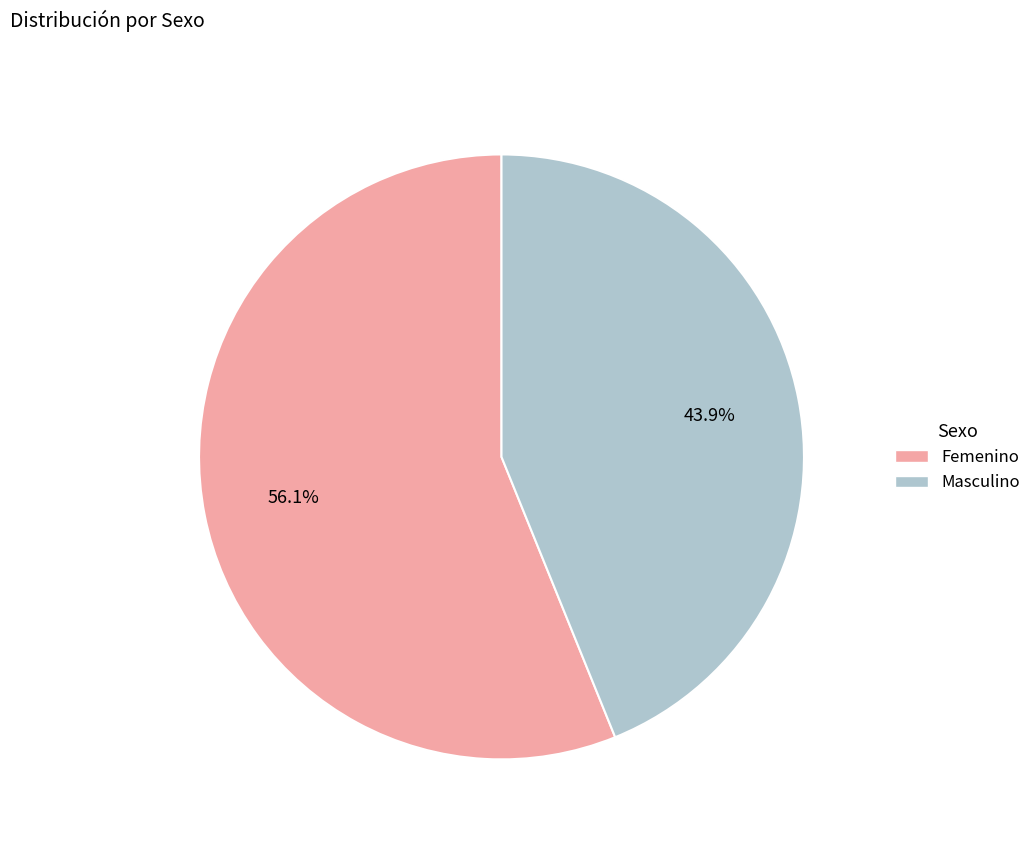

To the nearest percent, what is the average slice percentage?

50%